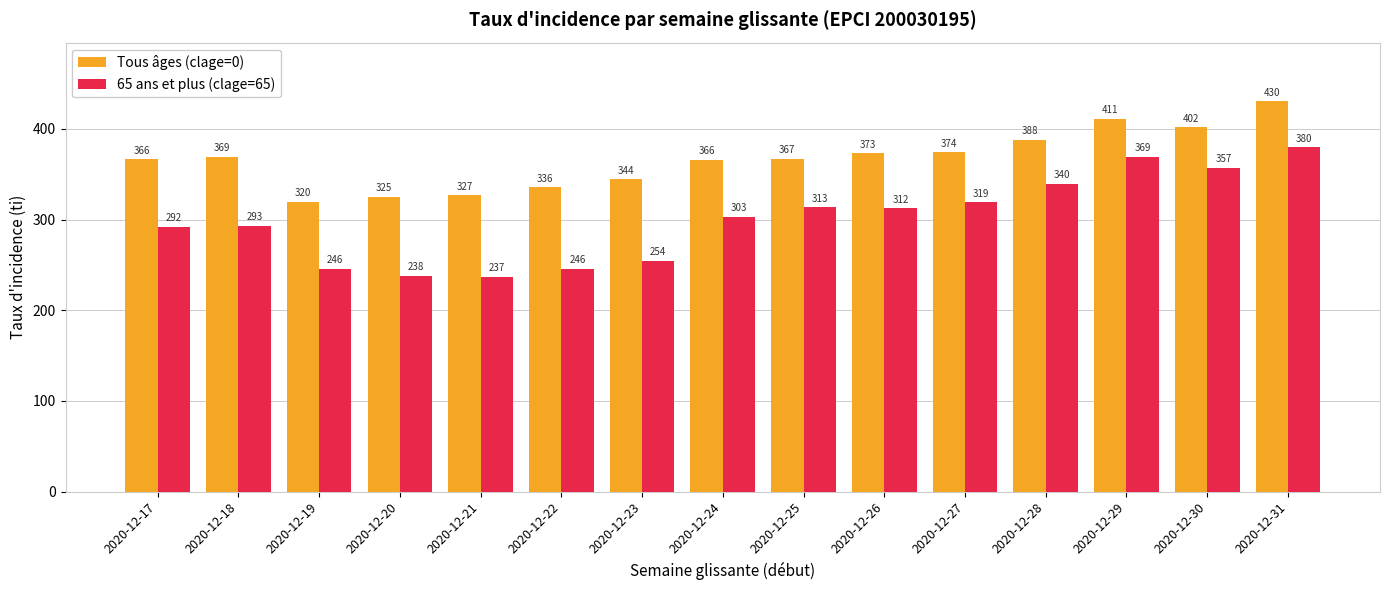

What is the difference between the highest and lowest values at 2020-12-28?

48.0